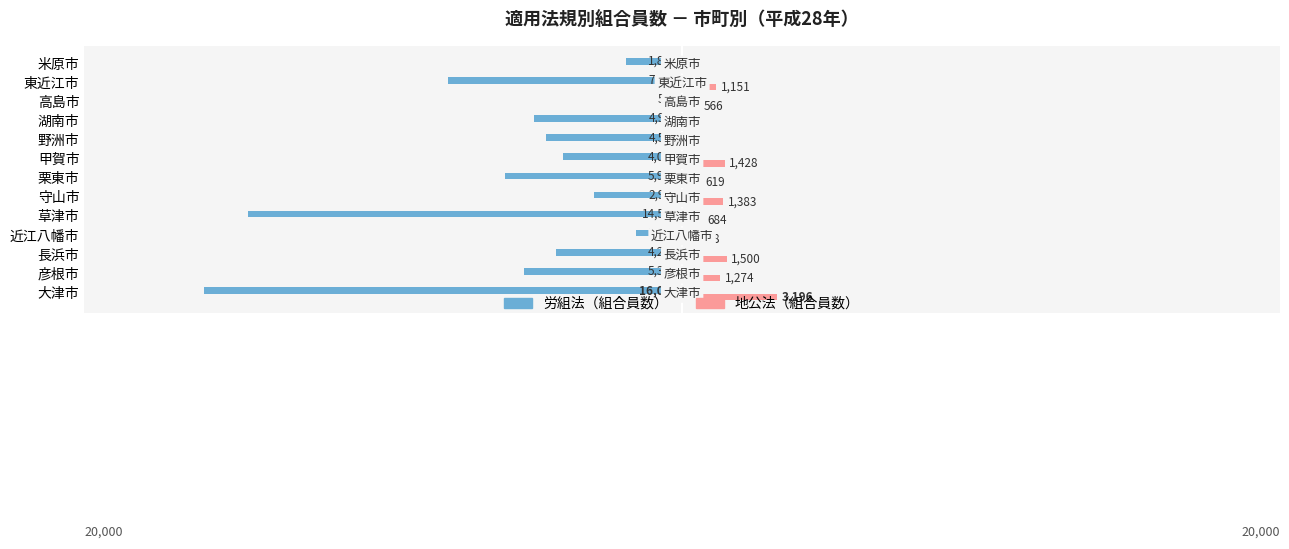

What are all the series names shown in the legend?

労組法（組合員数）, 地公法（組合員数）